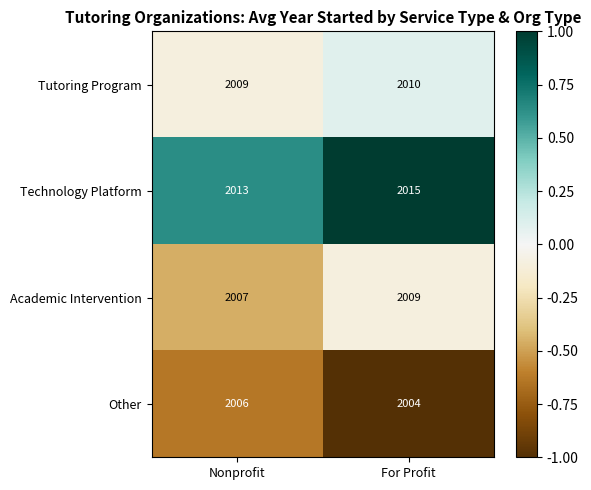

Where is Tutoring Program nearest to the value 2009?

Nonprofit